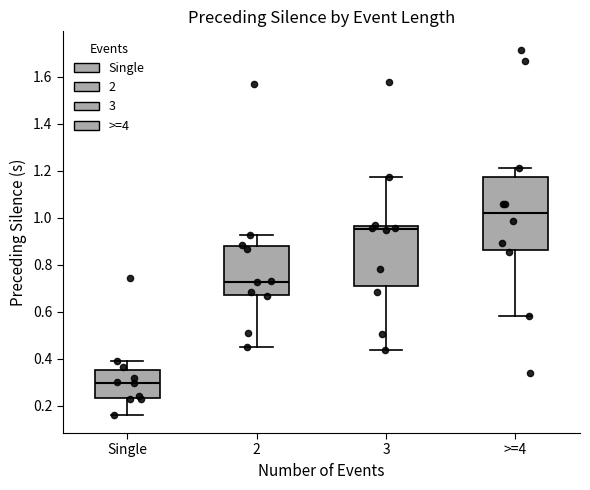

Which box is the tallest, from its lower edge to its upper edge?

>=4